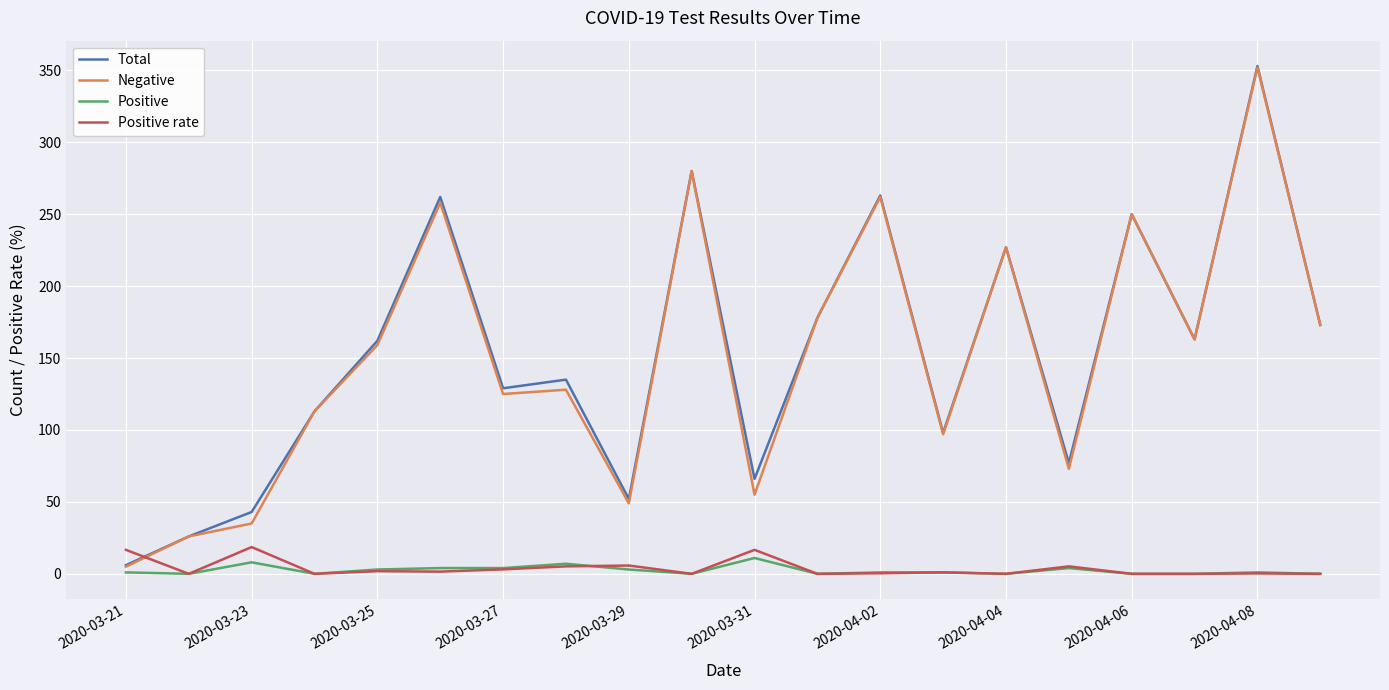

True or false: Positive rate and Negative intersect in this chart.

True